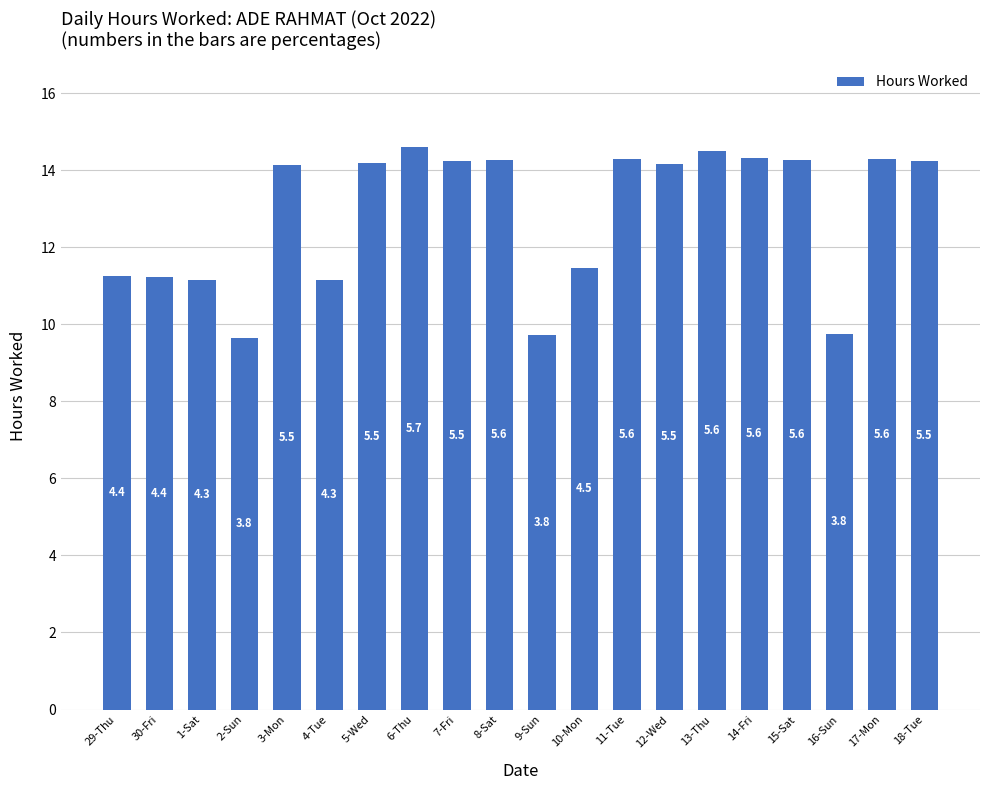

What is the maximum value shown in the chart?

14.6